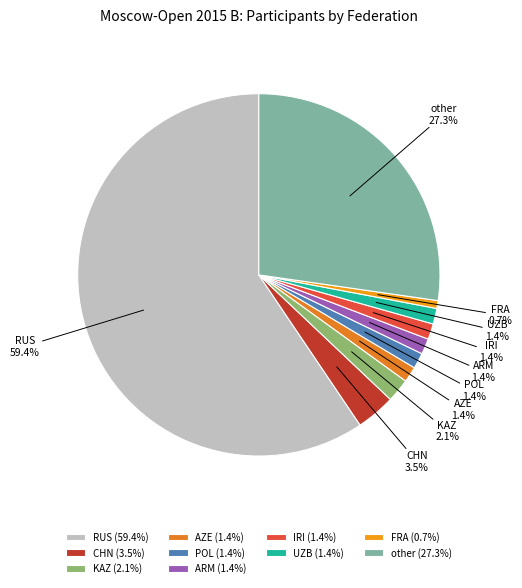

To the nearest percent, what portion does KAZ represent?

2%